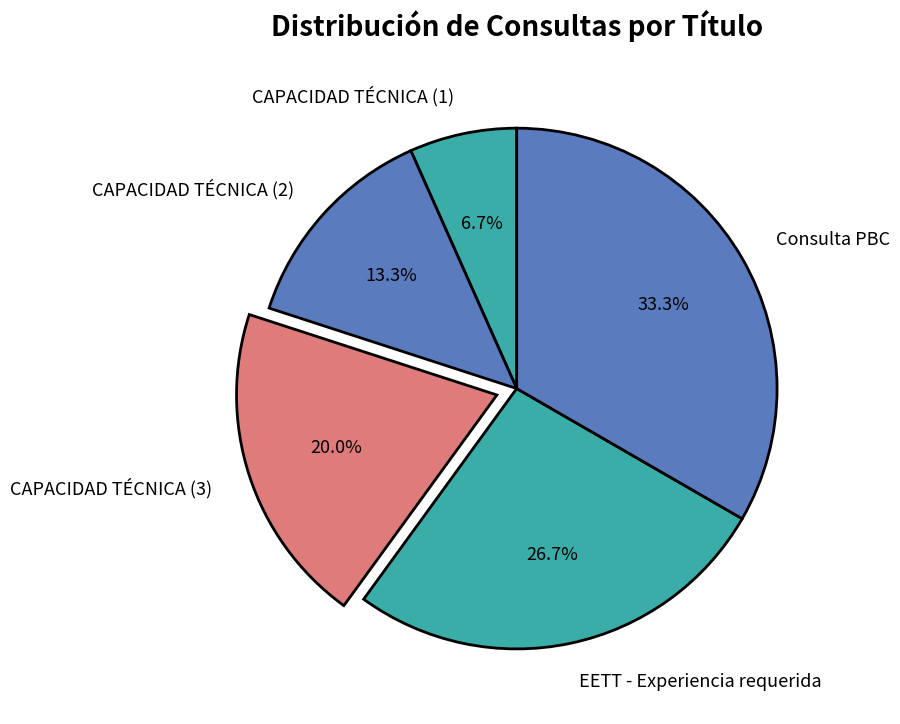

Is CAPACIDAD TÉCNICA (3) the majority of the pie?

No